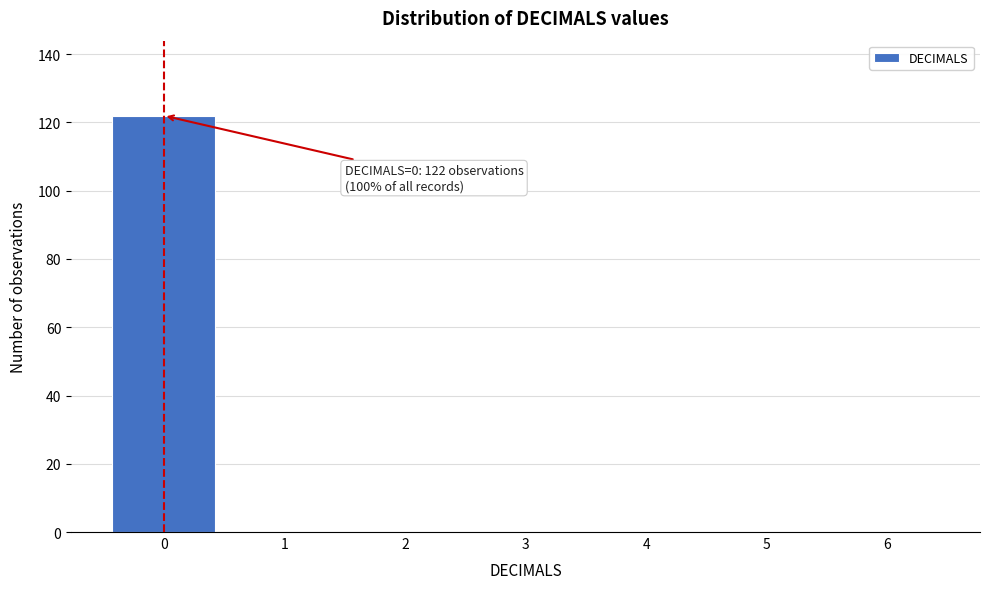

Which range on the x-axis has the tallest bar?

-0.5 to 0.5